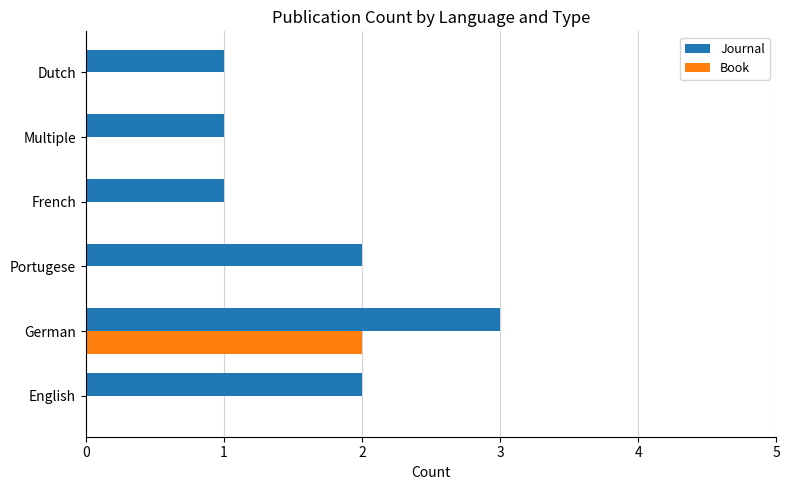

Count the number of data series in this chart.

2